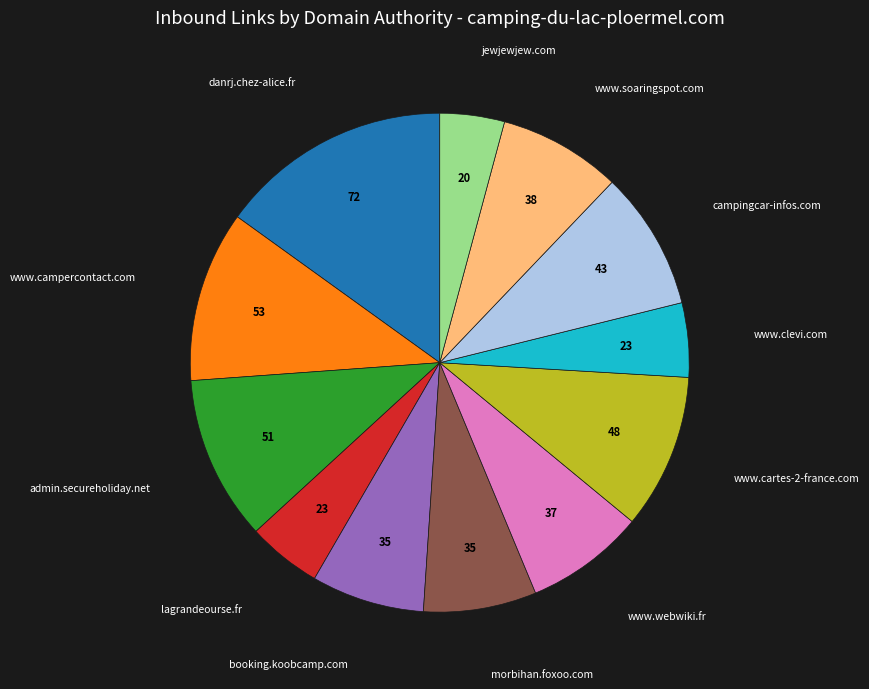

How many slices are in this pie chart?

12